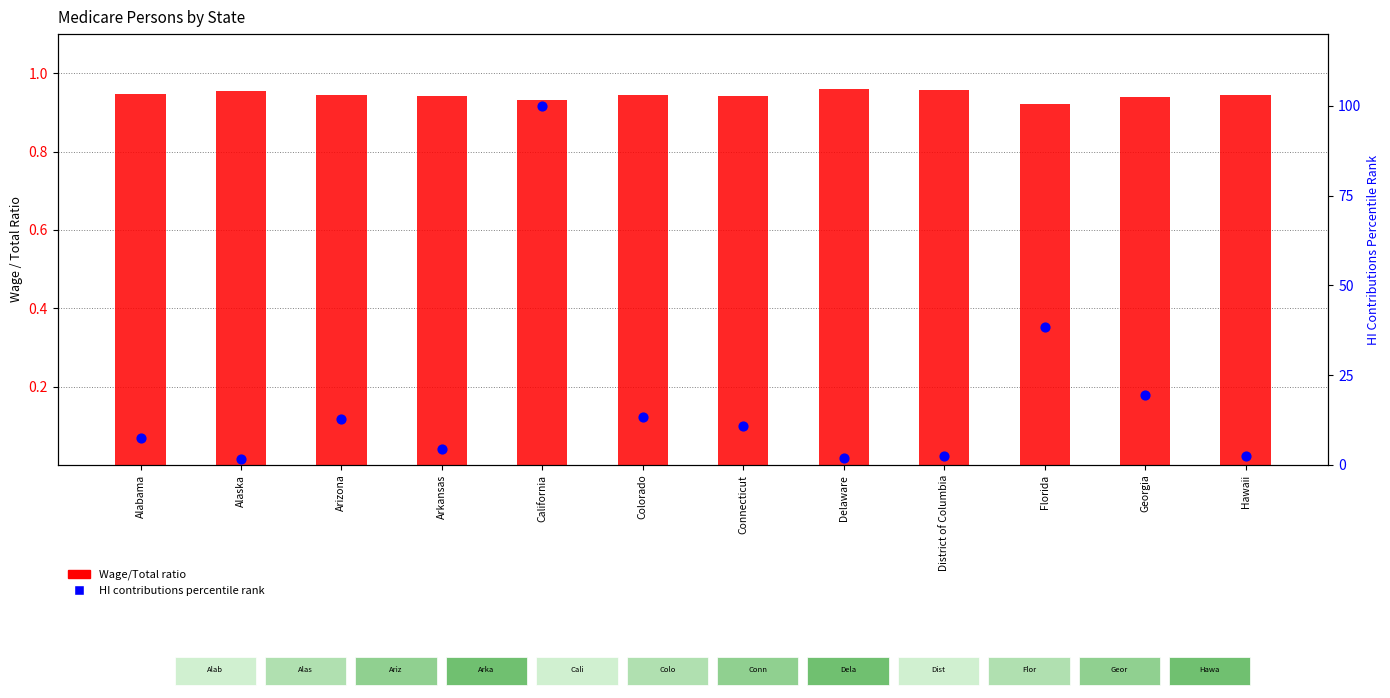

Is the value of HI contributions percentile rank at Hawaii greater than the value of Wage/Total ratio at Florida?

Yes